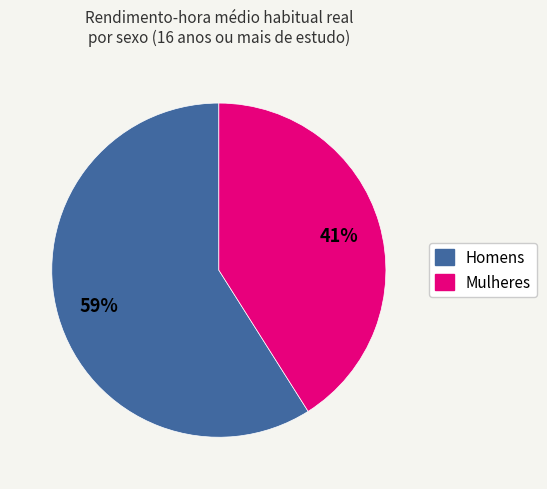

To the nearest percent, what is the difference between the largest and smallest slice percentages?

18%